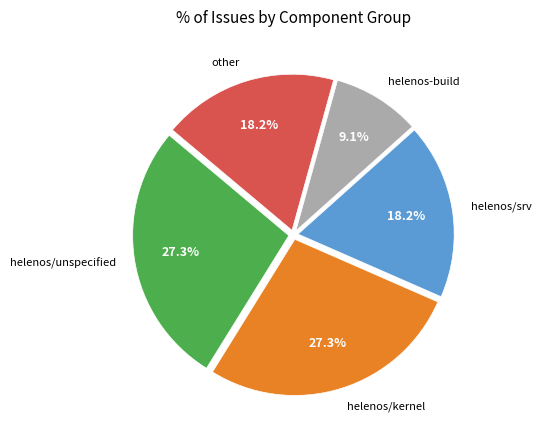

Is there any slice that represents more than half of the pie?

No